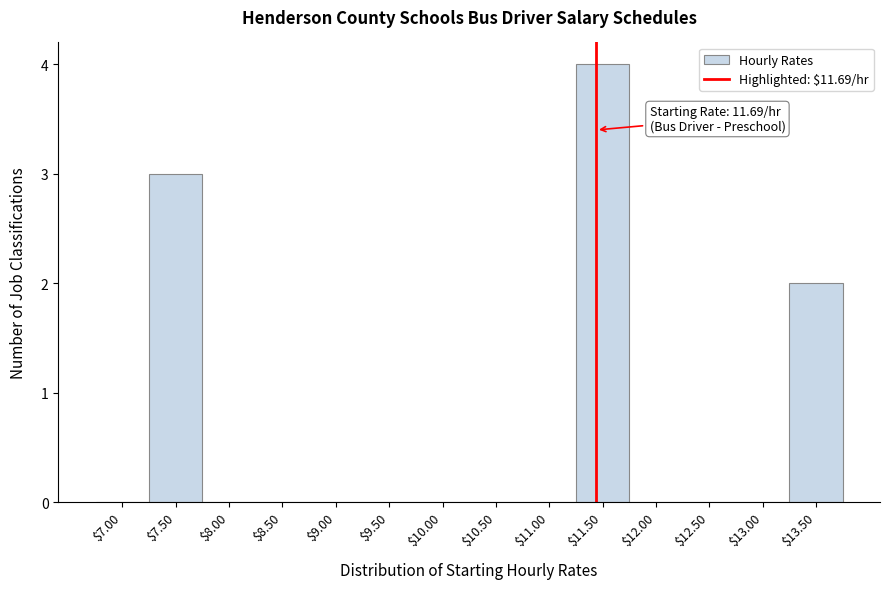

Which category has the highest value across all series?

$11.50